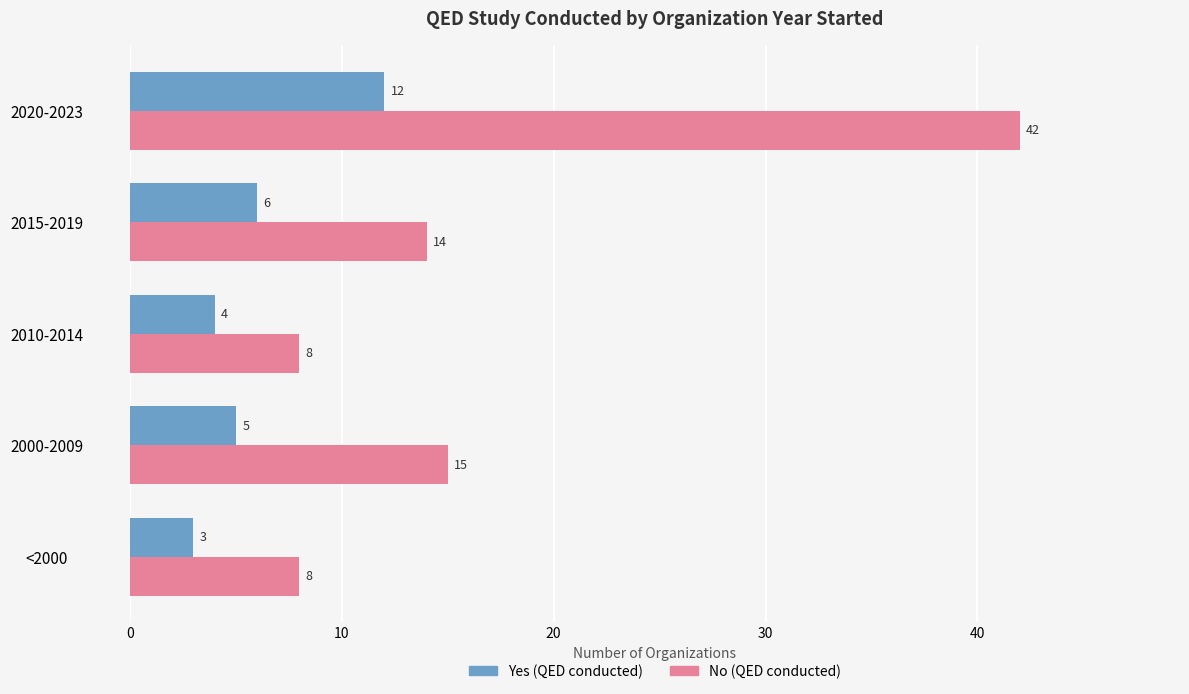

What is the difference between the second highest and minimum values in the No (QED conducted) series?

7